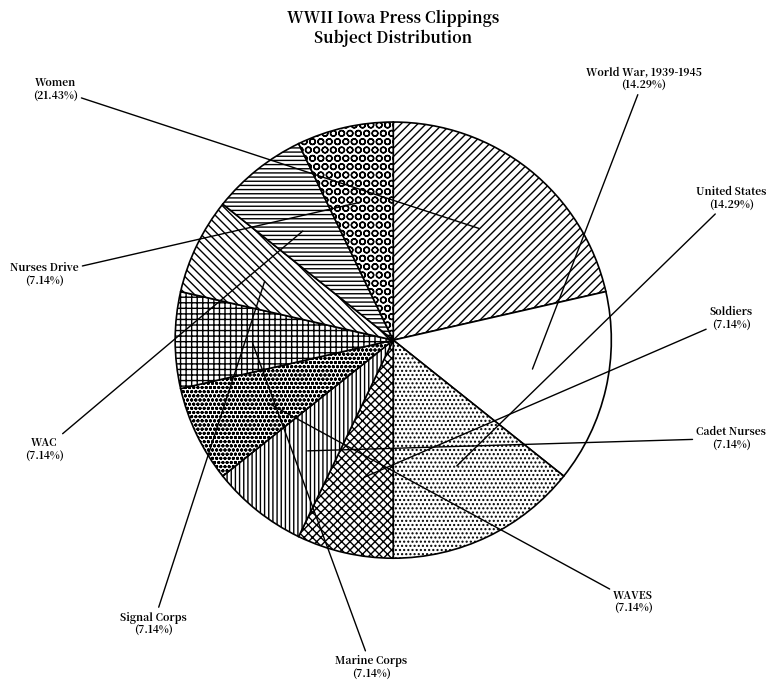

The Nurses Drive slice represents 7% of the pie. True or false?

True